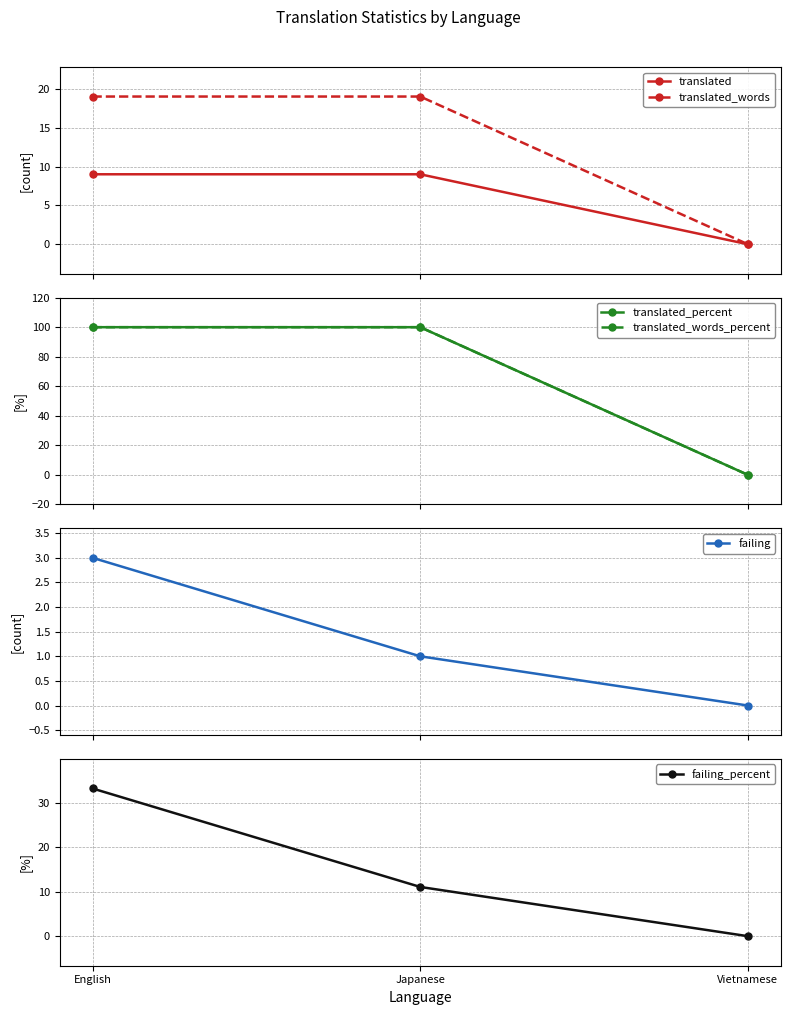

Which series has the largest total across all categories?

translated_percent